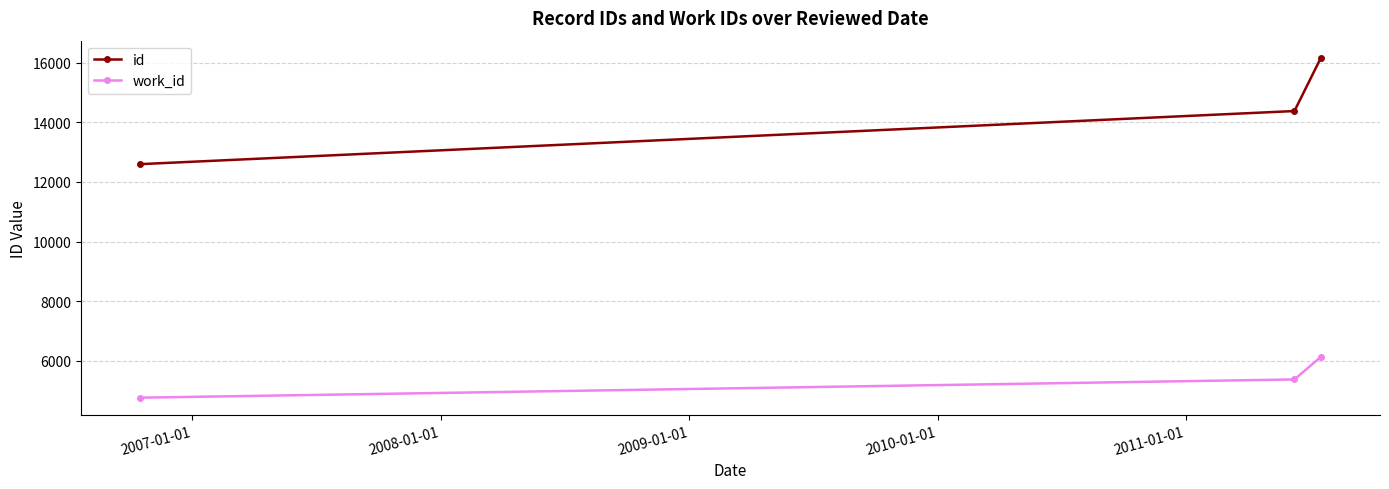

List the series in order of their overall mean, highest first.

id, work_id